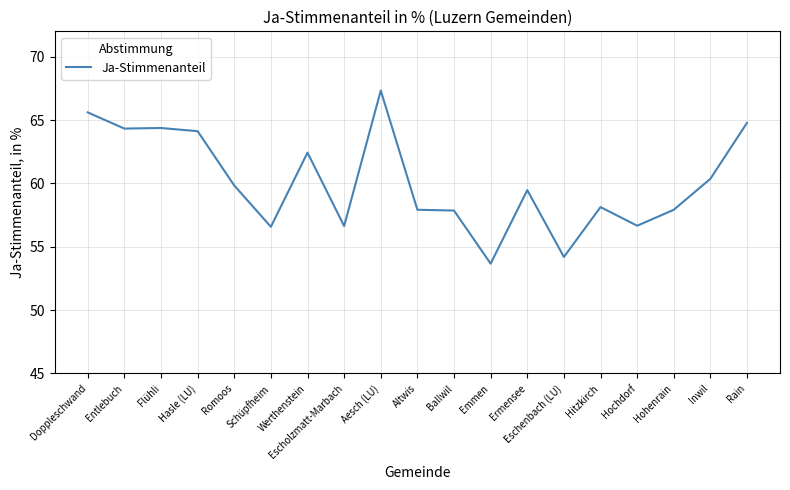

Read the value at Inwil.

60.4